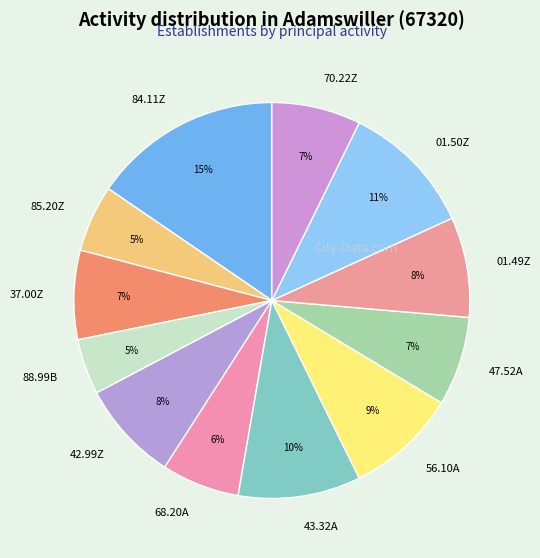

Between 88.99B and 68.20A, which is larger?

68.20A